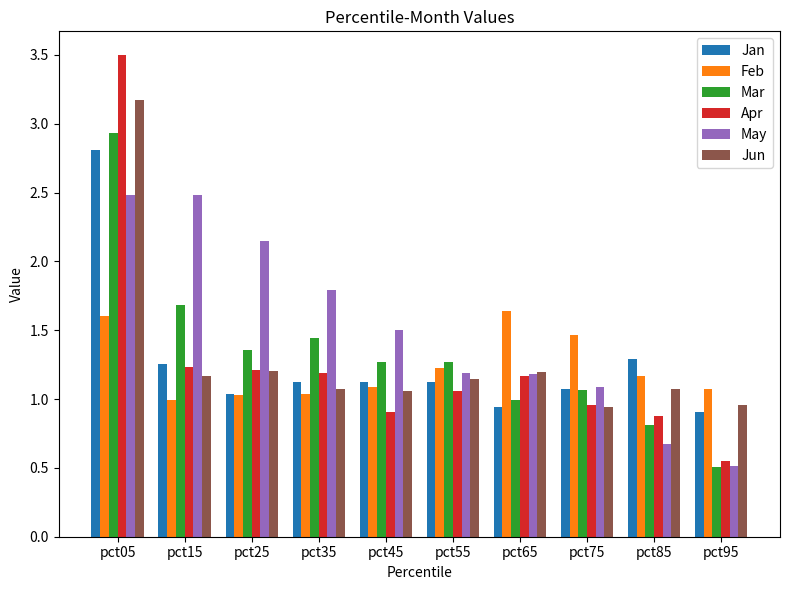

What is the difference between the Apr values at pct65 and pct75?

0.2